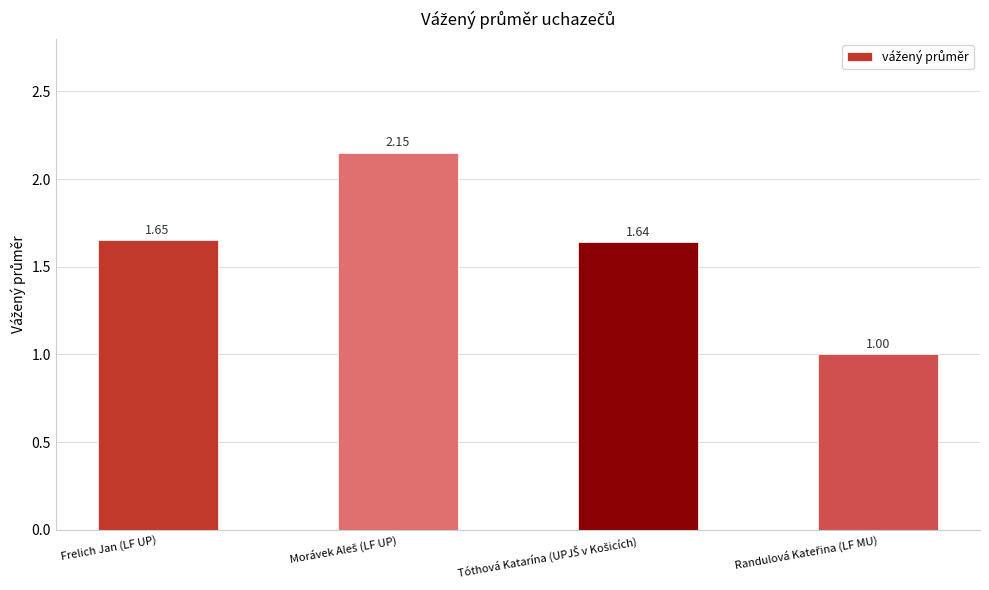

What is the sum of all values?

6.4